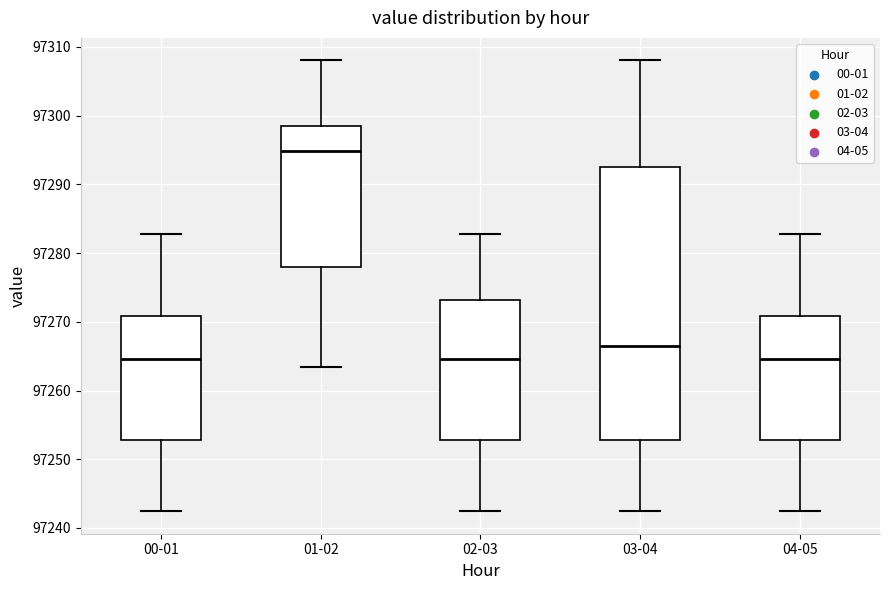

Reading left to right, transcribe this box plot: for each box, give where its median line is, the range the box spans, and where its two whiskers end, as read against the y-axis. The values are not printed on the chart, so give them approximately, as read against the axis.

00-01: median 97265, box 97253 to 97271, whiskers 97242 to 97283
01-02: median 97295, box 97278 to 97299, whiskers 97263 to 97308
02-03: median 97265, box 97253 to 97273, whiskers 97242 to 97283
03-04: median 97267, box 97253 to 97293, whiskers 97242 to 97308
04-05: median 97265, box 97253 to 97271, whiskers 97242 to 97283